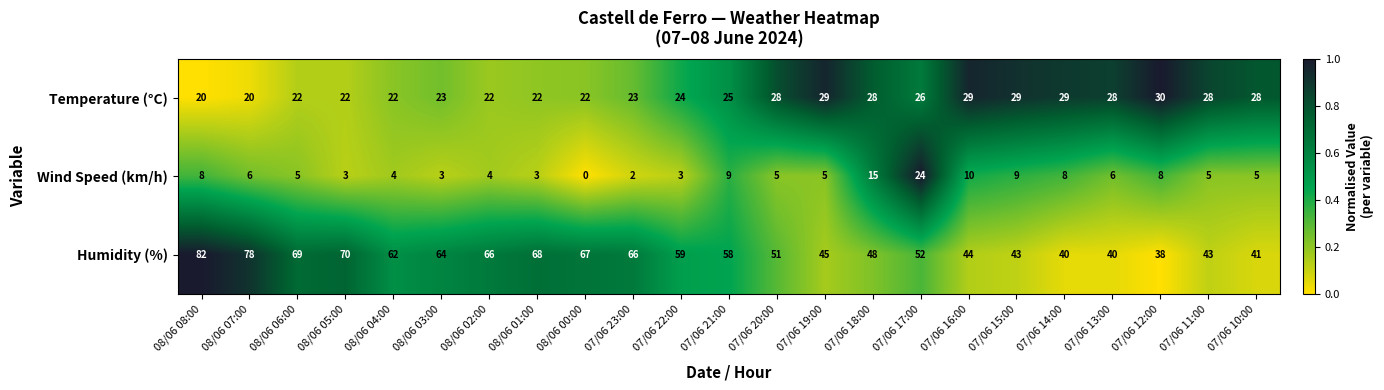

Rank the series by their maximum value, from highest to lowest.

Humidity (%), Temperature (°C), Wind Speed (km/h)